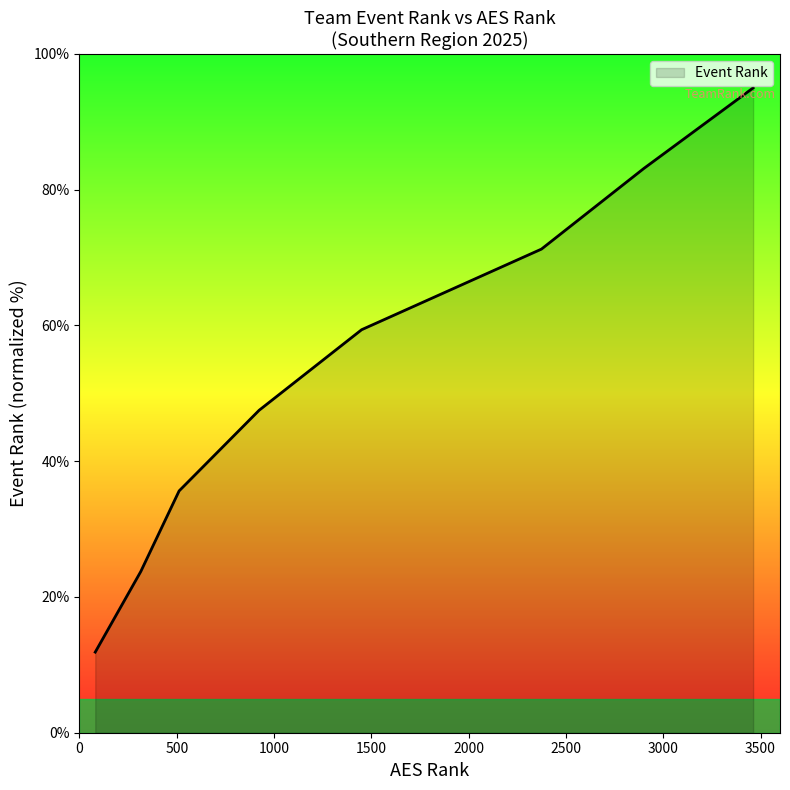

What is the difference between the maximum and minimum values?

83.1